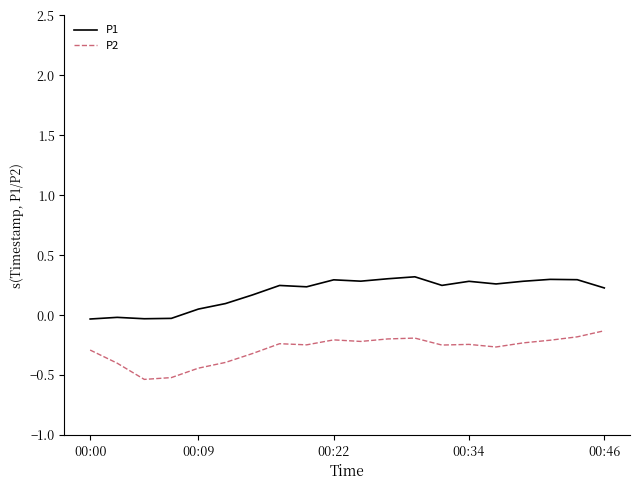

True or false: P1 and P2 intersect in this chart.

False